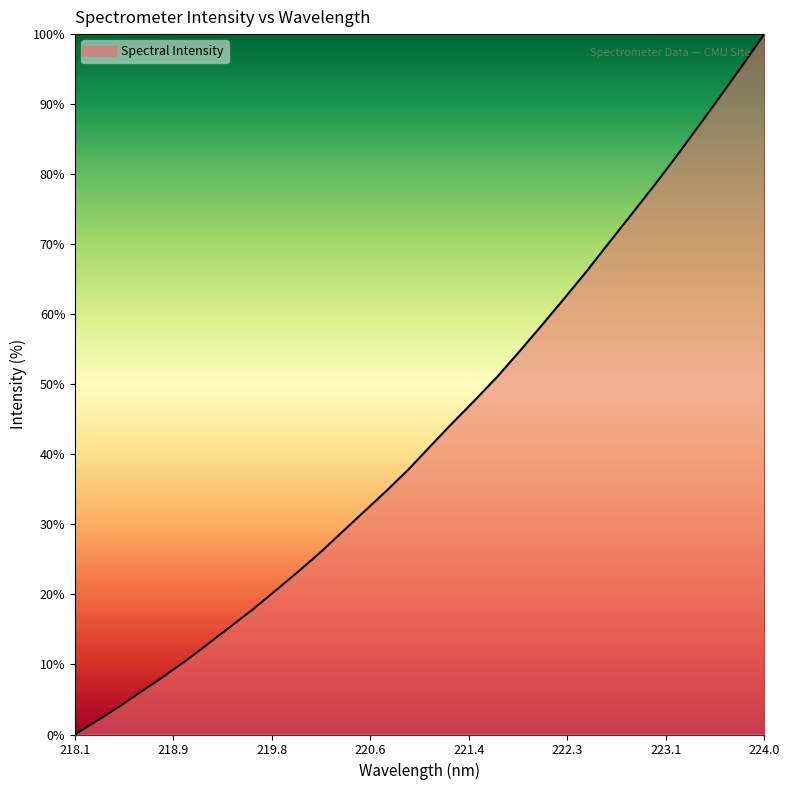

Reading left to right, list all the values displayed in this chart.

0.0	2.0	4.0	6.2	8.3	10.6	13.0	15.4	17.9	20.5	23.2	25.9	28.9	31.8	34.8	37.9	41.3	44.6	47.8	51.1	54.8	58.5	62.3	66.1	70.2	74.2	78.2	82.4	86.7	91.0	95.5	100.0